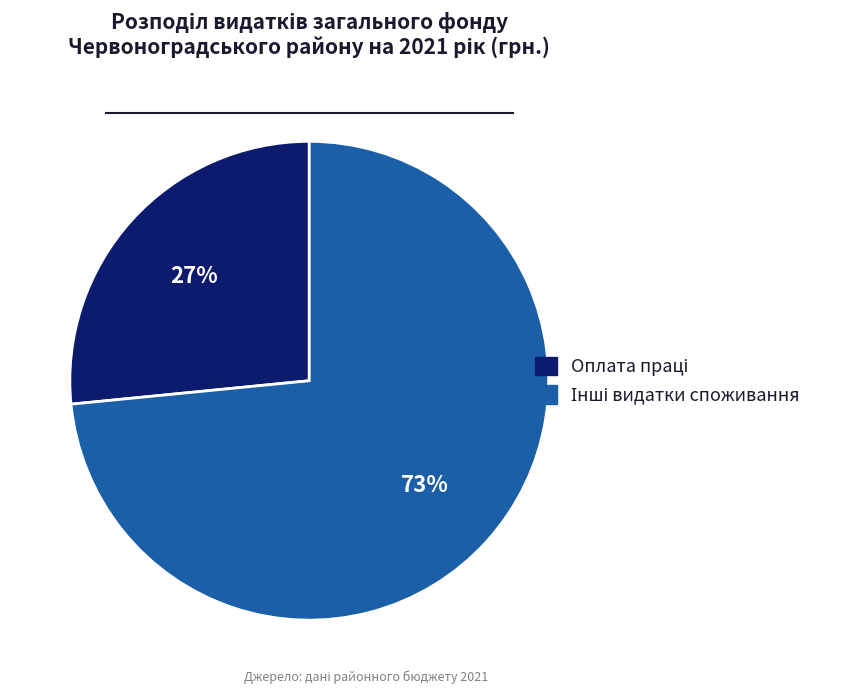

Is there any slice that represents more than half of the pie?

Yes